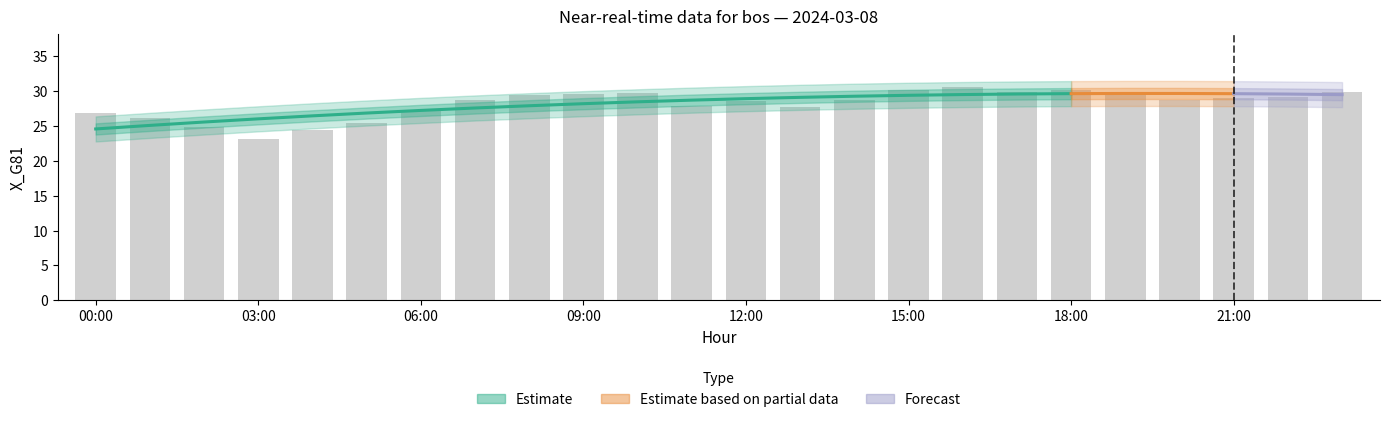

Reading left to right, list all the values displayed in this chart.

00:00=26.9	01:00=26.2	02:00=24.9	03:00=23.2	04:00=24.4	05:00=25.5	06:00=27.1	07:00=28.8	08:00=29.4	09:00=29.6	10:00=29.7	11:00=27.8	12:00=28.7	13:00=27.8	14:00=28.7	15:00=30.2	16:00=30.6	17:00=29.9	18:00=30.2	19:00=29.9	20:00=28.8	21:00=29.1	22:00=29.2	23:00=29.9